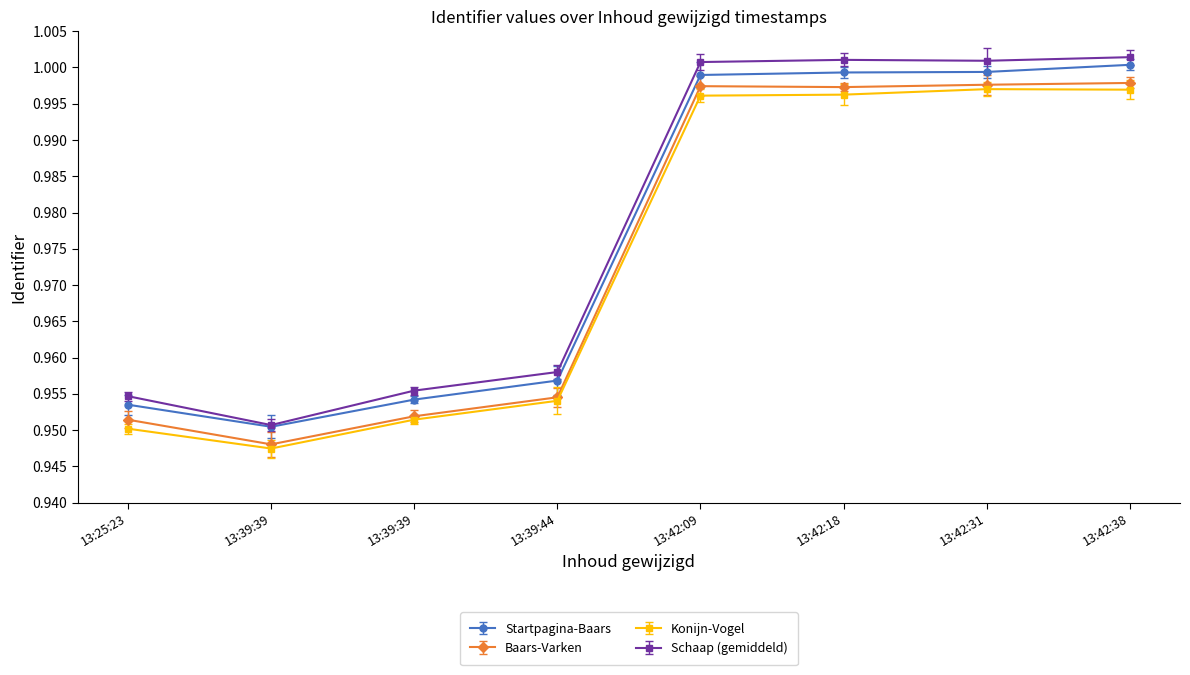

How many data points does each series have?

8